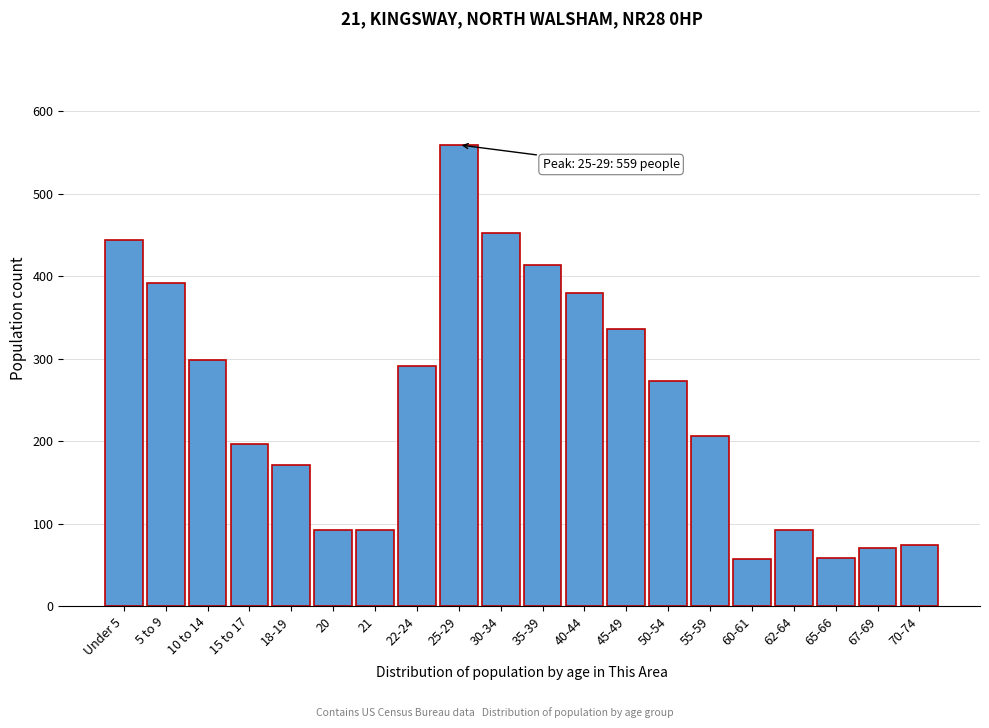

What is the label of the 17th bar from the left?

62-64